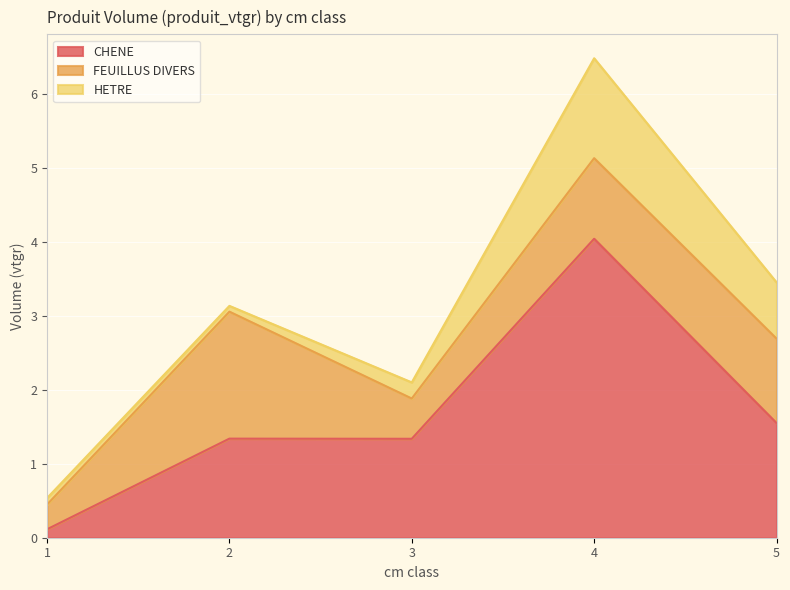

Which series has the largest total across all categories?

CHENE